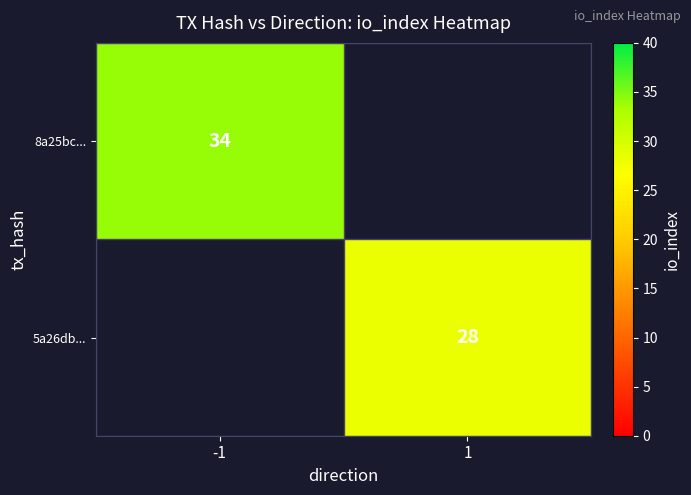

True or false: 8a25bc... has a value of 34 at -1.

True